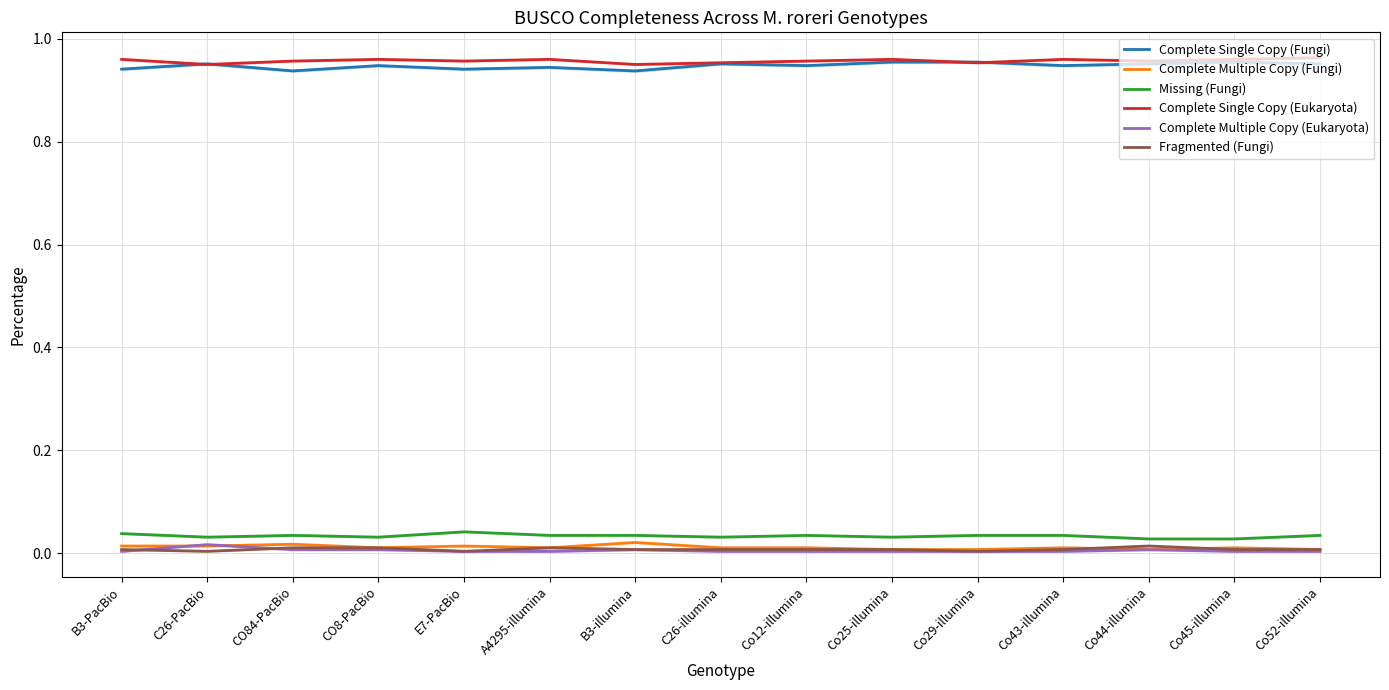

True or false: Complete Multiple Copy (Fungi) has more than 0 interior local peaks.

True